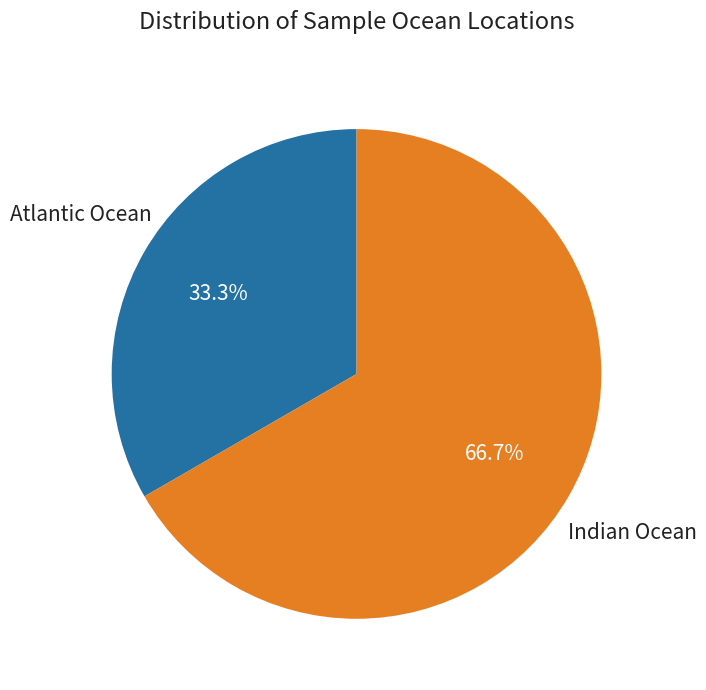

Does any single category account for the majority?

Yes